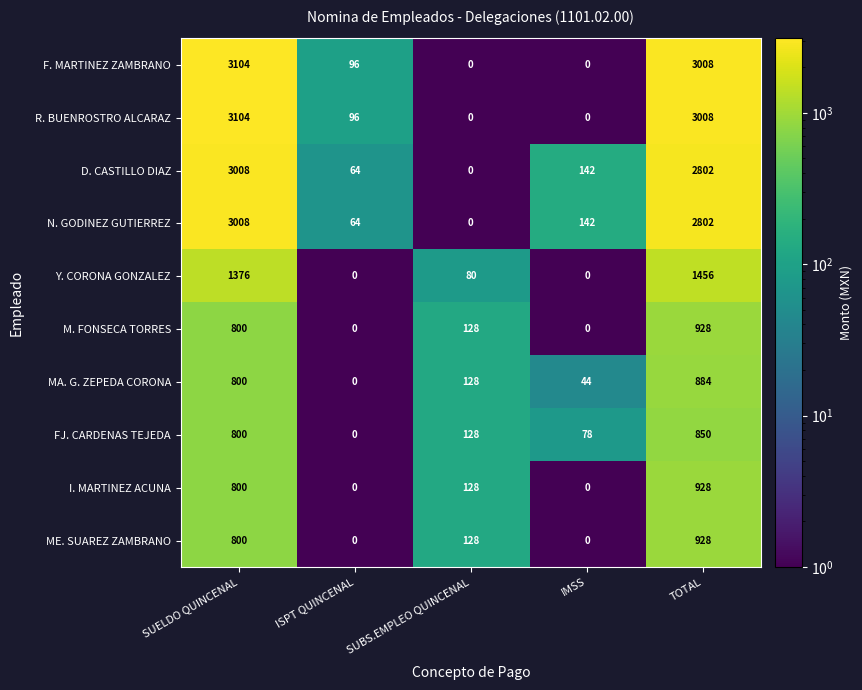

At which category is the sum across all series the highest?

SUELDO QUINCENAL